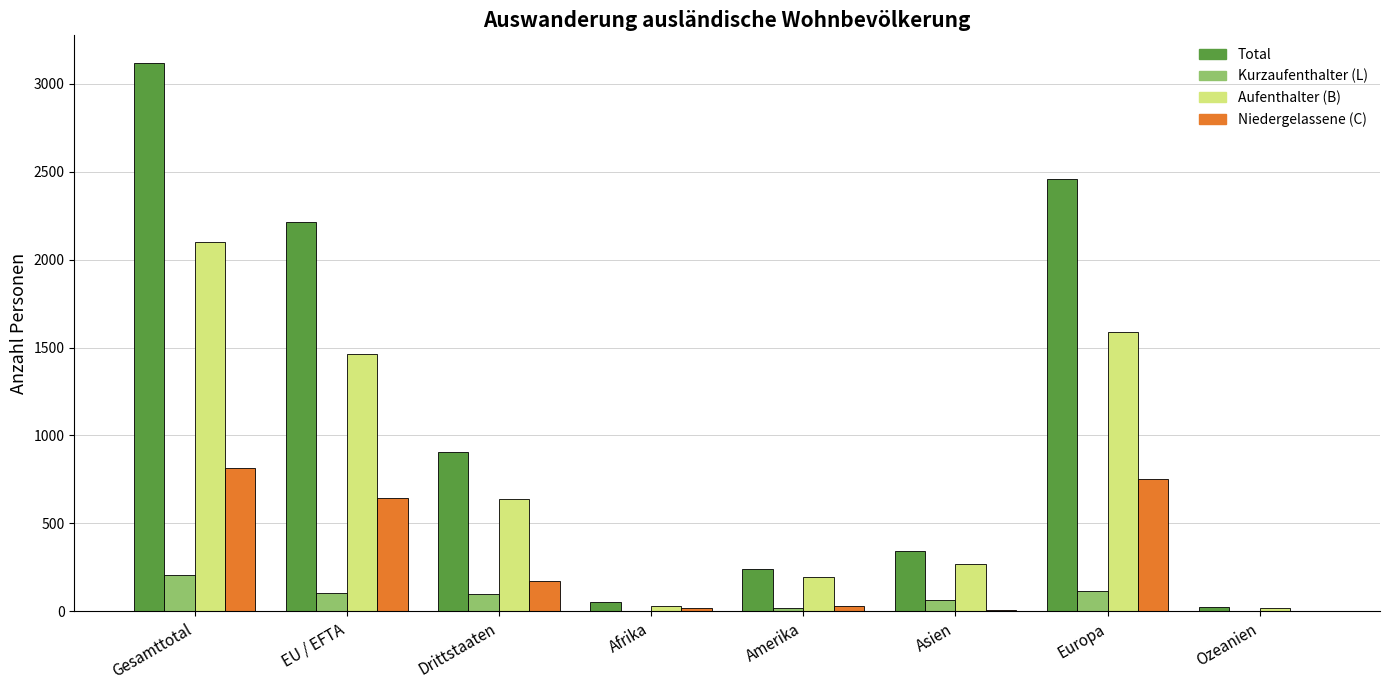

The Total series shows 4433 at Gesamttotal. True or false?

False